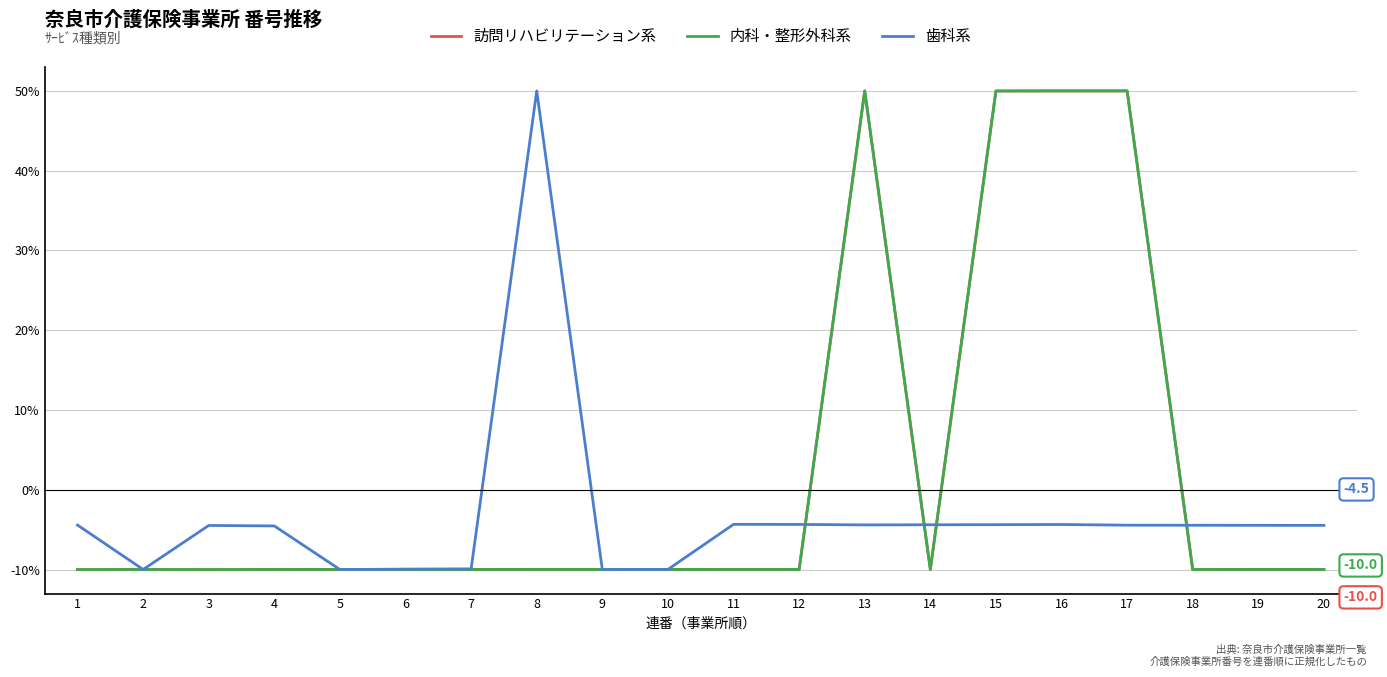

Is this an area chart (filled region under the line)?

No